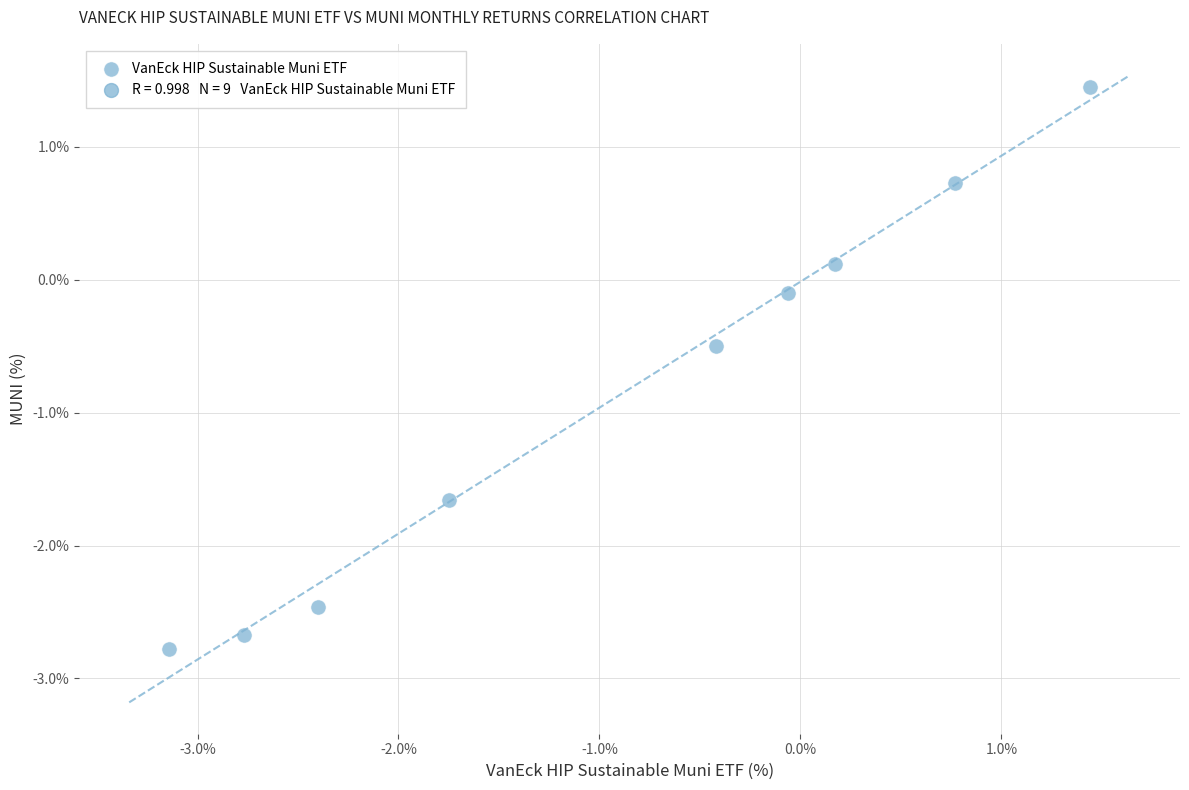

What is the average Y value?

-0.9